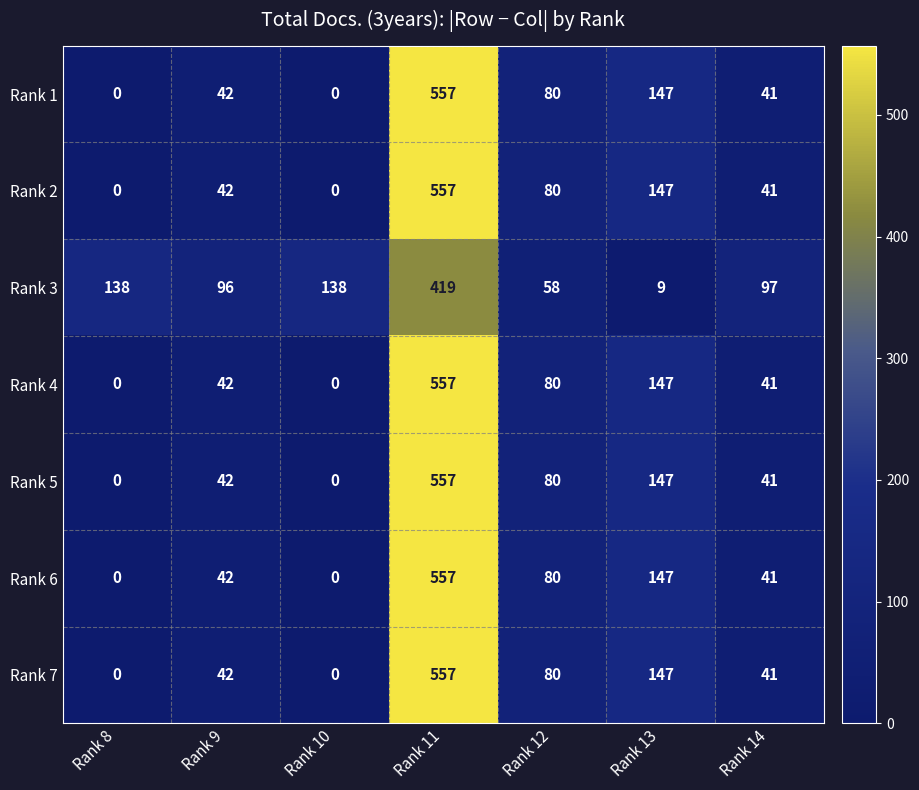

The value of Rank 2 at Rank 13 is 147. True or false?

True